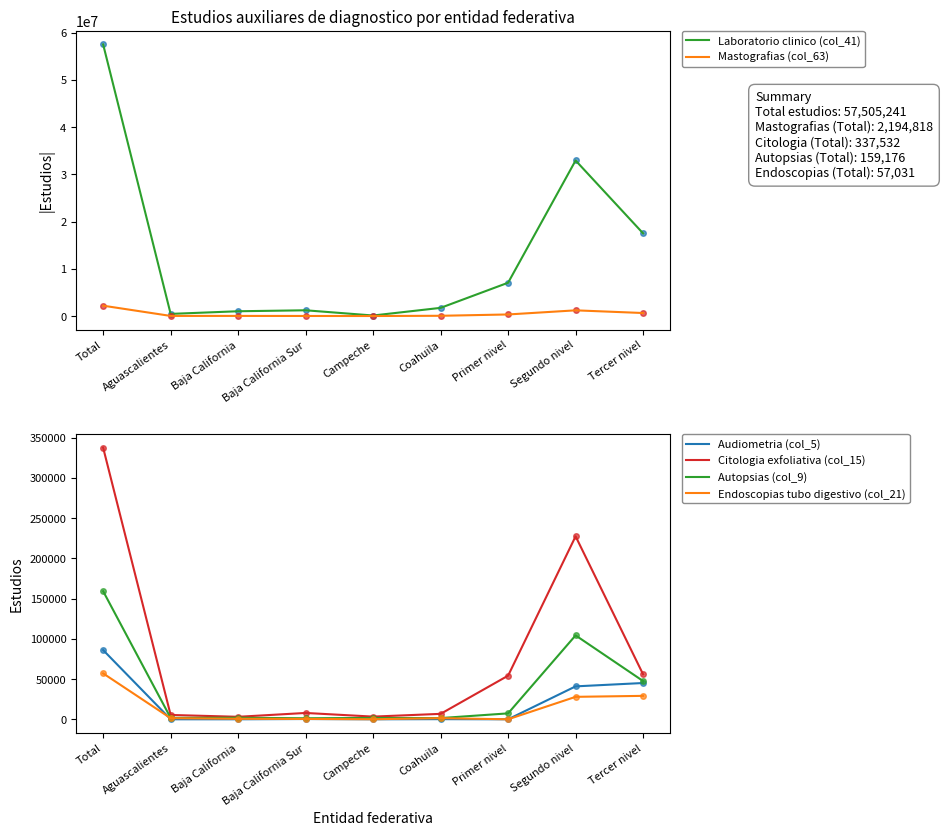

Which category has the lowest value in the Citologia exfoliativa (col_15) series?

Baja California